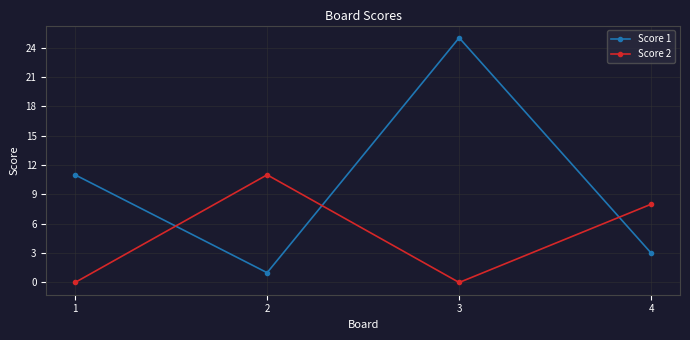

At which label is Score 2 closest to 5?

4